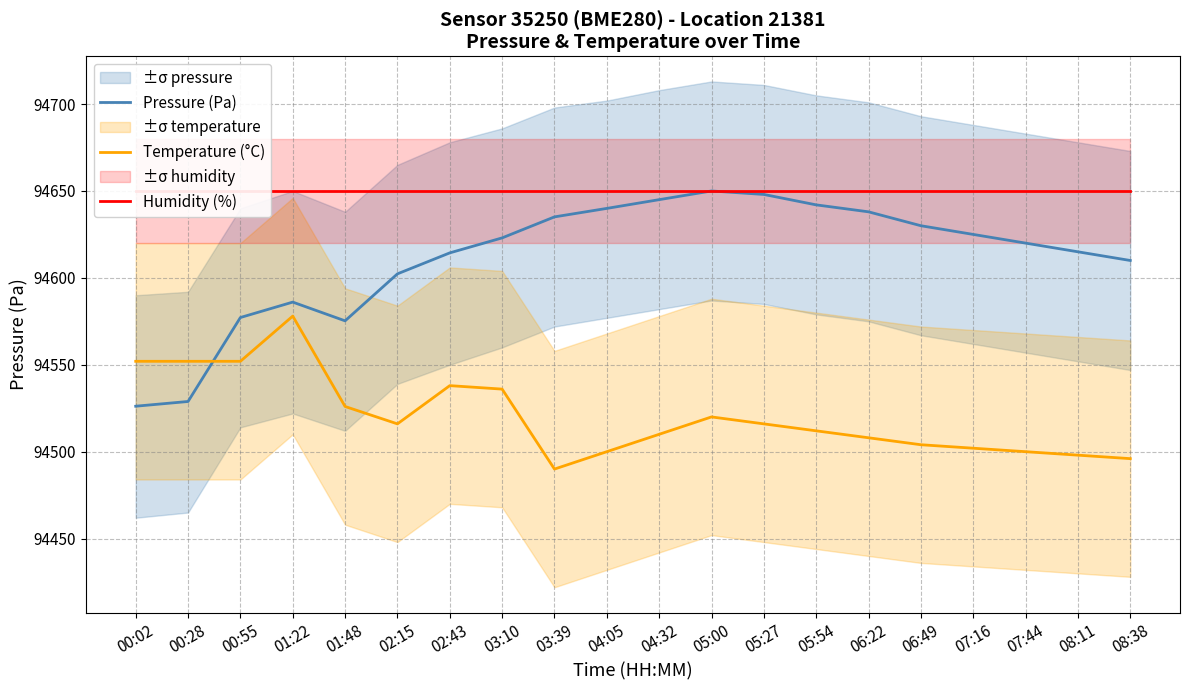

What is the label of the 2nd point from the left?

00:28